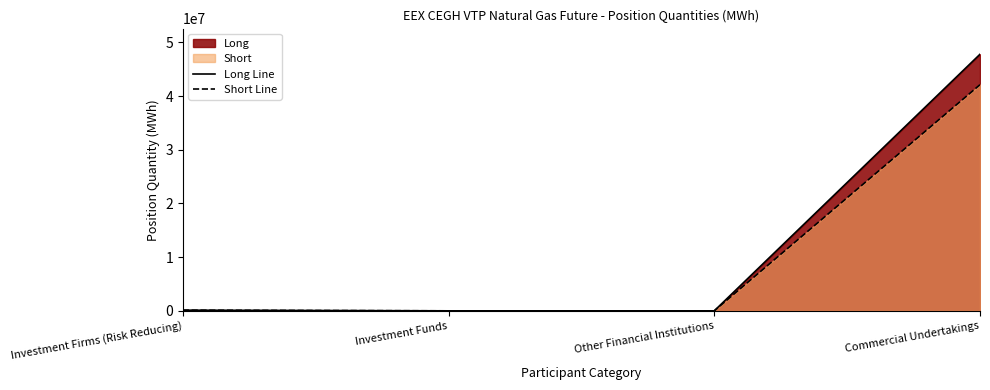

Which label corresponds to the largest value in the chart?

Commercial Undertakings